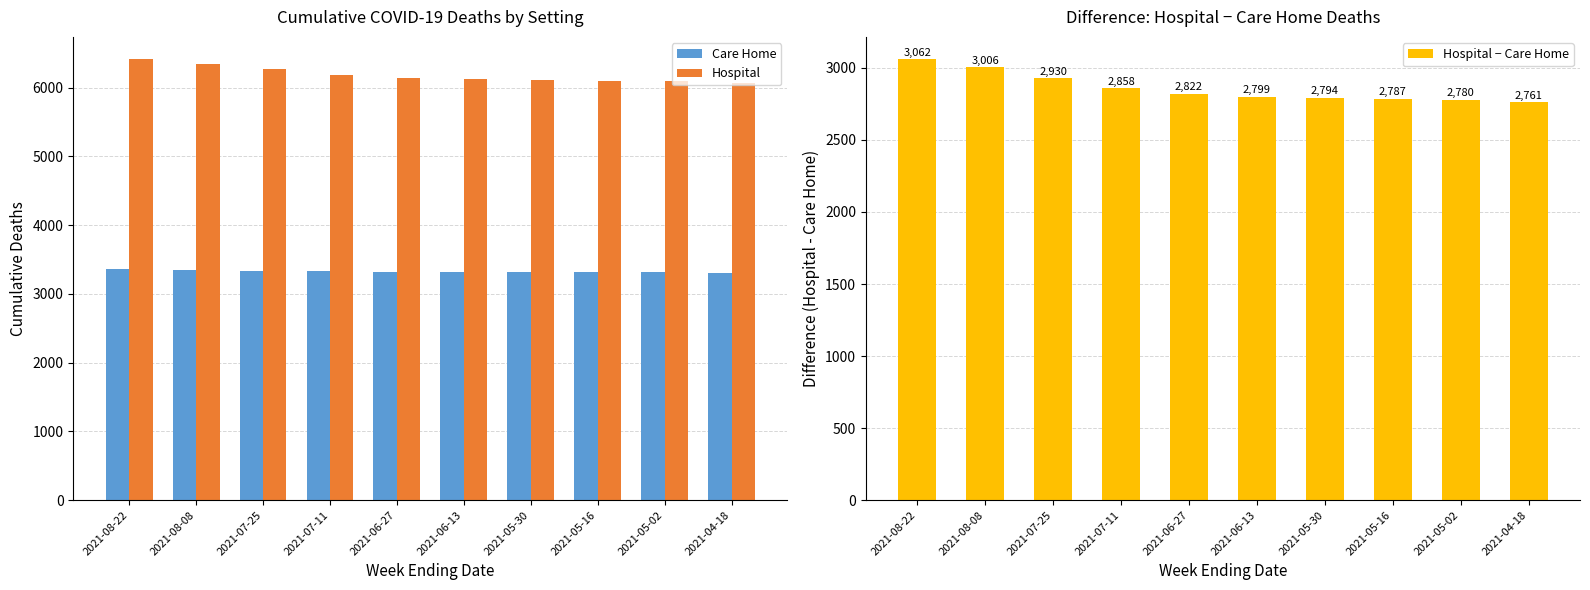

What is the lowest value of the Care Home series?

3305